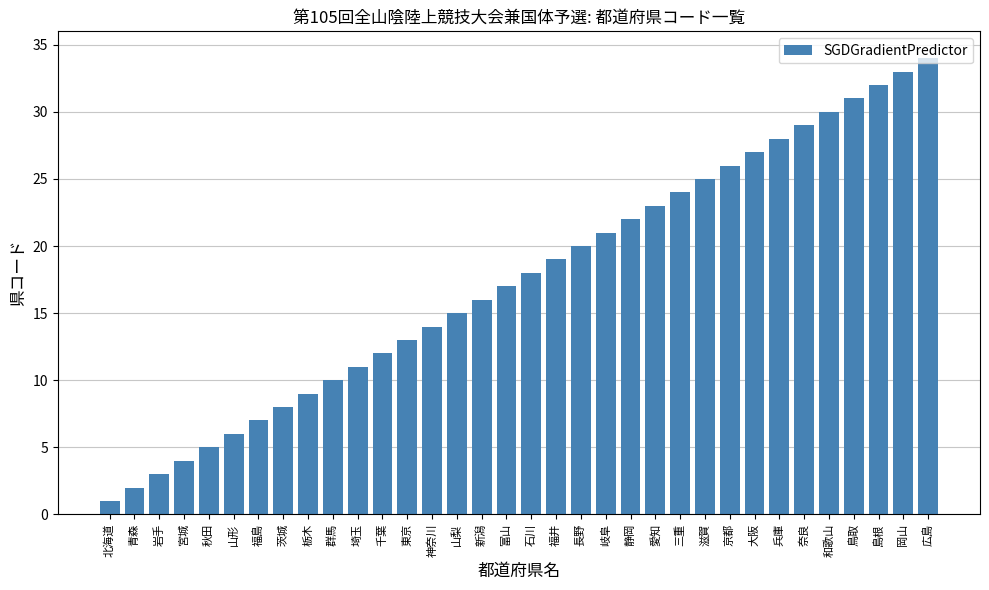

Which has a higher value, 東京 or 福井?

福井